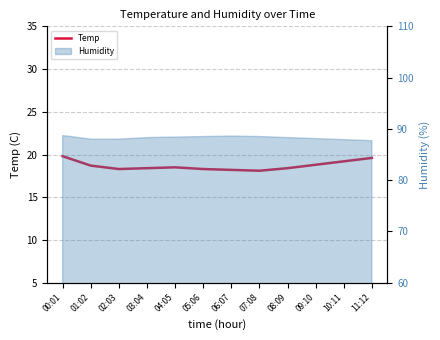

What is the greatest value displayed?

19.8